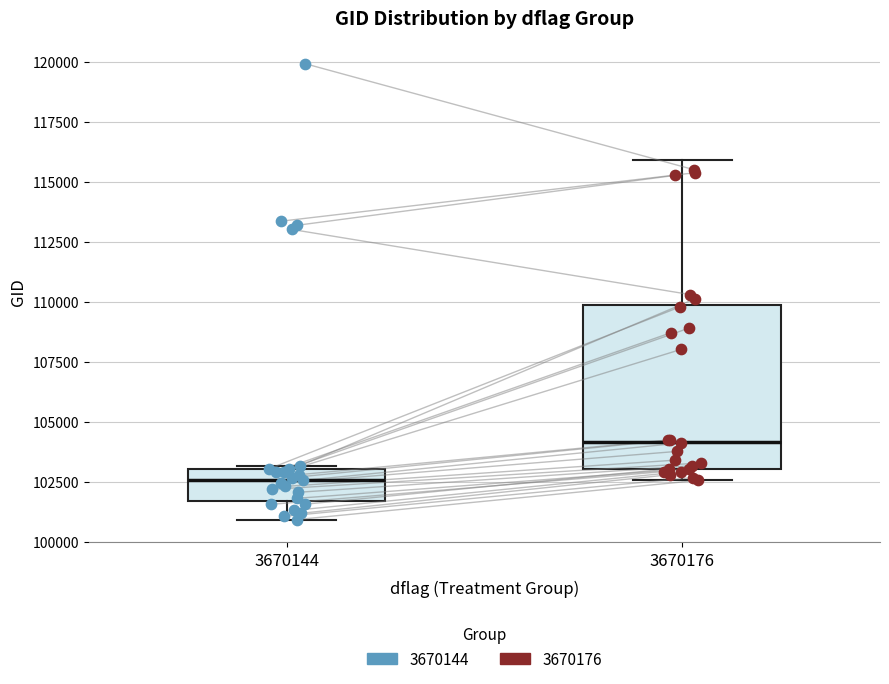

Reading left to right, read every box against the y-axis: the position of its median line, the range the box covers, and the ends of its whiskers. The values are not printed on the chart, so give them approximately, as read against the axis.

3670144: median 102500, box 101500 to 103000, whiskers 101000 to 103000
3670176: median 104000, box 103000 to 110000, whiskers 102500 to 116000